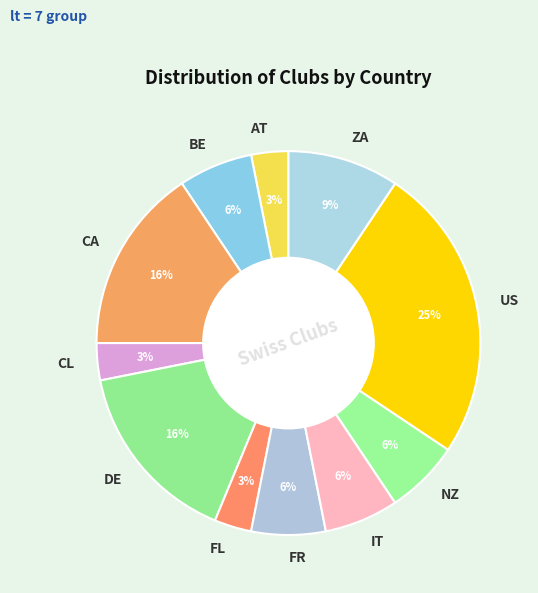

Is BE the majority of the pie?

No